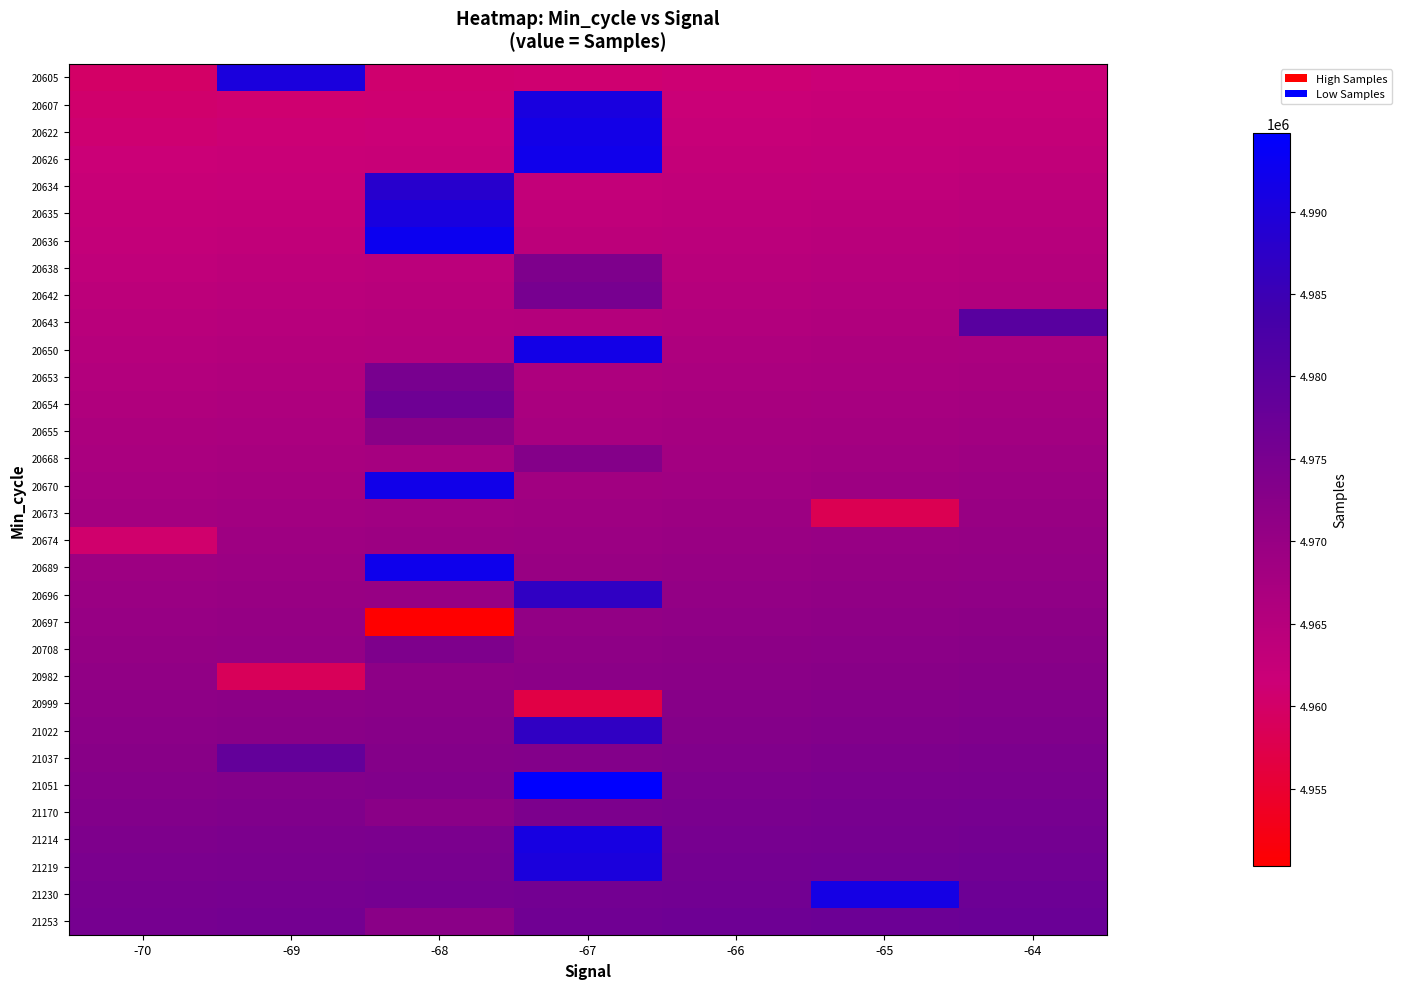

Reading right to left, what are all the values shown in this chart?

20605: -64=4961800	-65=4961500	-66=4961200	-67=4960900	-68=4960600	-69=4990273	-70=4960000
20607: -64=4962300	-65=4962000	-66=4961700	-67=4990478	-68=4961100	-69=4960800	-70=4960500
20622: -64=4962800	-65=4962500	-66=4962200	-67=4991599	-68=4961600	-69=4961300	-70=4961000
20626: -64=4963300	-65=4963000	-66=4962700	-67=4992031	-68=4962100	-69=4961800	-70=4961500
20634: -64=4963800	-65=4963500	-66=4963200	-67=4962900	-68=4988223	-69=4962300	-70=4962000
20635: -64=4964300	-65=4964000	-66=4963700	-67=4963400	-68=4990596	-69=4962800	-70=4962500
20636: -64=4964800	-65=4964500	-66=4964200	-67=4963900	-68=4992814	-69=4963300	-70=4963000
20638: -64=4965300	-65=4965000	-66=4964700	-67=4974113	-68=4964100	-69=4963800	-70=4963500
20642: -64=4965800	-65=4965500	-66=4965200	-67=4975316	-68=4964600	-69=4964300	-70=4964000
20643: -64=4980267	-65=4966000	-66=4965700	-67=4965400	-68=4965100	-69=4964800	-70=4964500
20650: -64=4966800	-65=4966500	-66=4966200	-67=4991489	-68=4965600	-69=4965300	-70=4965000
20653: -64=4967300	-65=4967000	-66=4966700	-67=4966400	-68=4975045	-69=4965800	-70=4965500
20654: -64=4967800	-65=4967500	-66=4967200	-67=4966900	-68=4976590	-69=4966300	-70=4966000
20655: -64=4968300	-65=4968000	-66=4967700	-67=4967400	-68=4972225	-69=4966800	-70=4966500
20668: -64=4968800	-65=4968500	-66=4968200	-67=4973232	-68=4967600	-69=4967300	-70=4967000
20670: -64=4969300	-65=4969000	-66=4968700	-67=4968400	-68=4991946	-69=4967800	-70=4967500
20673: -64=4969800	-65=4958098	-66=4969200	-67=4968900	-68=4968600	-69=4968300	-70=4968000
20674: -64=4970300	-65=4970000	-66=4969700	-67=4969400	-68=4969100	-69=4968800	-70=4960511
20689: -64=4970800	-65=4970500	-66=4970200	-67=4969900	-68=4992320	-69=4969300	-70=4969000
20696: -64=4971300	-65=4971000	-66=4970700	-67=4986930	-68=4970100	-69=4969800	-70=4969500
20697: -64=4971800	-65=4971500	-66=4971200	-67=4970900	-68=4950340	-69=4970300	-70=4970000
20708: -64=4972300	-65=4972000	-66=4971700	-67=4971400	-68=4974068	-69=4970800	-70=4970500
20982: -64=4972800	-65=4972500	-66=4972200	-67=4971900	-68=4971600	-69=4958799	-70=4971000
20999: -64=4973300	-65=4973000	-66=4972700	-67=4956885	-68=4972100	-69=4971800	-70=4971500
21022: -64=4973800	-65=4973500	-66=4973200	-67=4986930	-68=4972600	-69=4972300	-70=4972000
21037: -64=4974300	-65=4974000	-66=4973700	-67=4973400	-68=4973100	-69=4978500	-70=4972500
21051: -64=4974800	-65=4974500	-66=4974200	-67=4994772	-68=4973600	-69=4973300	-70=4973000
21170: -64=4975300	-65=4975000	-66=4974700	-67=4974400	-68=4972205	-69=4973800	-70=4973500
21214: -64=4975800	-65=4975500	-66=4975200	-67=4990933	-68=4974600	-69=4974300	-70=4974000
21219: -64=4976300	-65=4976000	-66=4975700	-67=4990123	-68=4975100	-69=4974800	-70=4974500
21230: -64=4976800	-65=4991163	-66=4976200	-67=4975900	-68=4975600	-69=4975300	-70=4975000
21253: -64=4977300	-65=4977000	-66=4976700	-67=4976400	-68=4972205	-69=4975800	-70=4975500